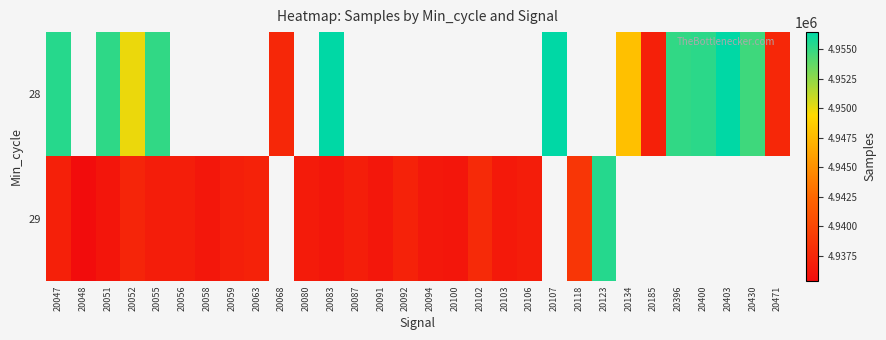

How many positive values does the 29 series have?

21